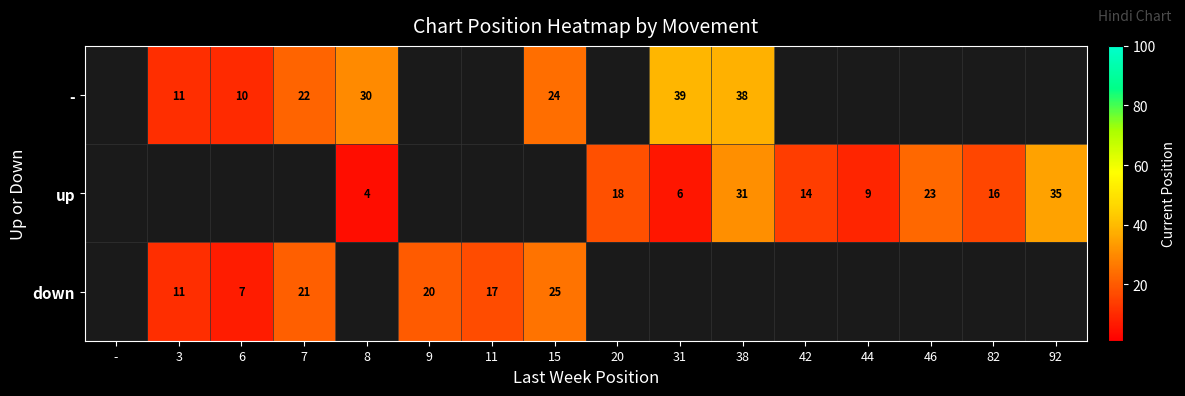

True or false: - has a value of 59 at 38.

False